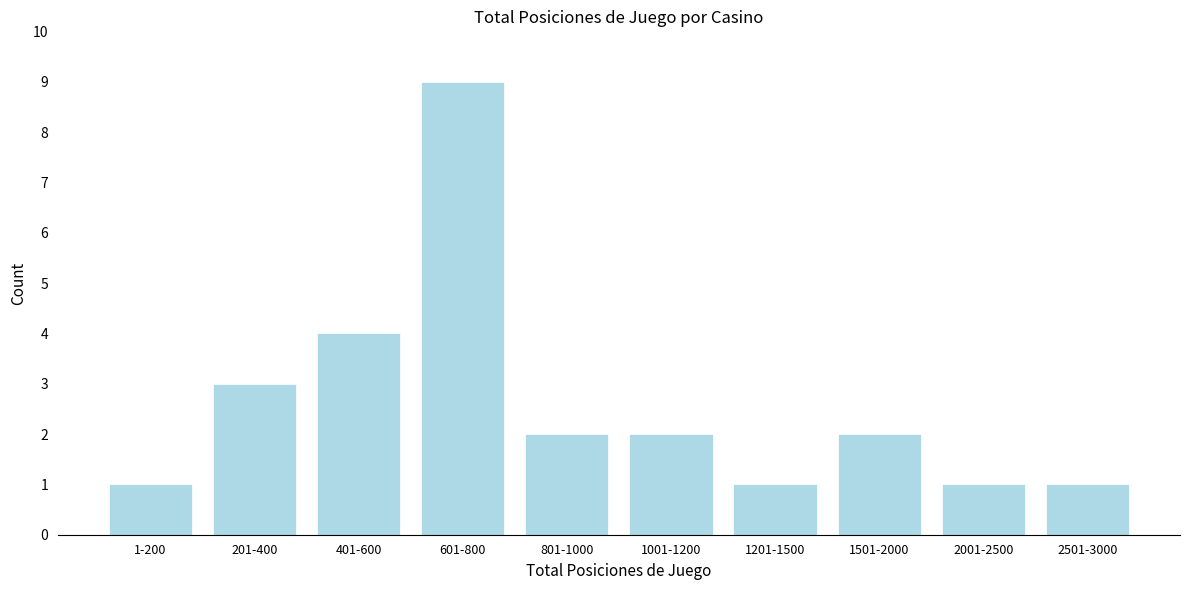

Reading right to left, transcribe all the data shown in this chart.

1	1	2	1	2	2	9	4	3	1